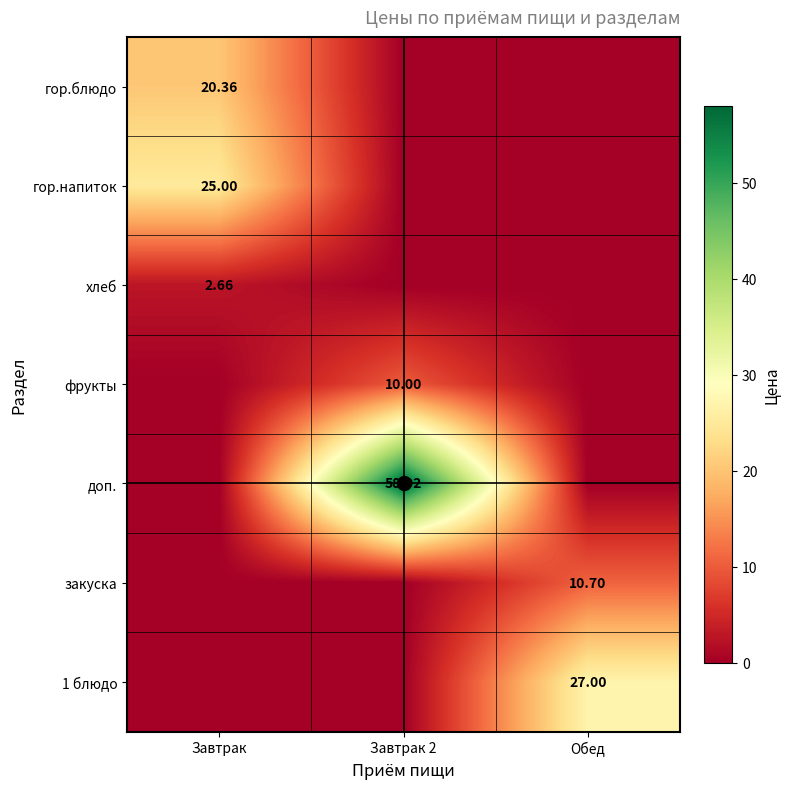

Between Завтрак and Завтрак 2, which series saw the biggest shift?

доп.